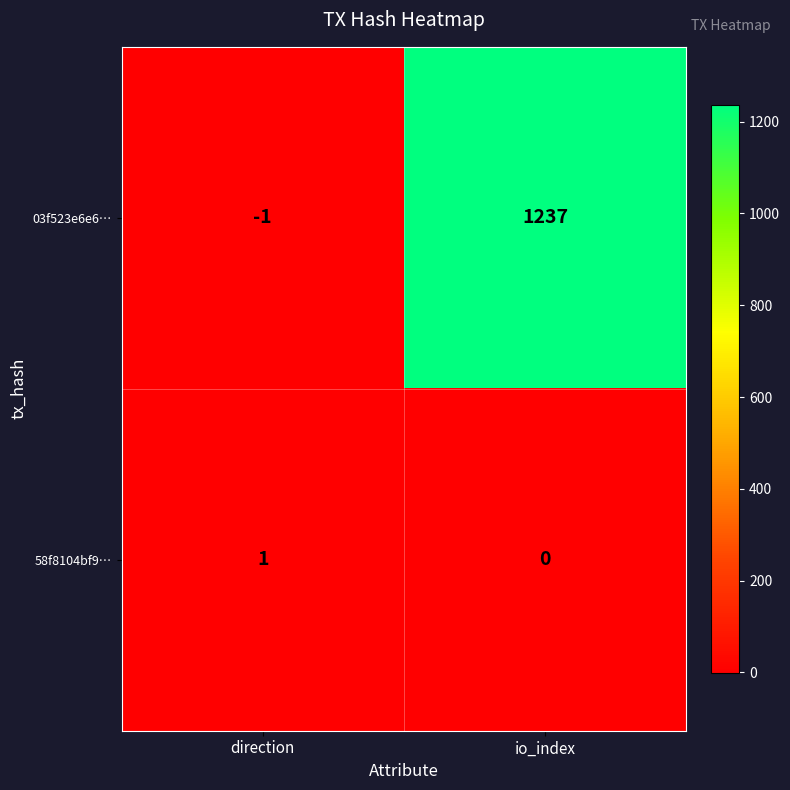

Is it true that 03f523e6e6… equals 1237 at io_index?

True